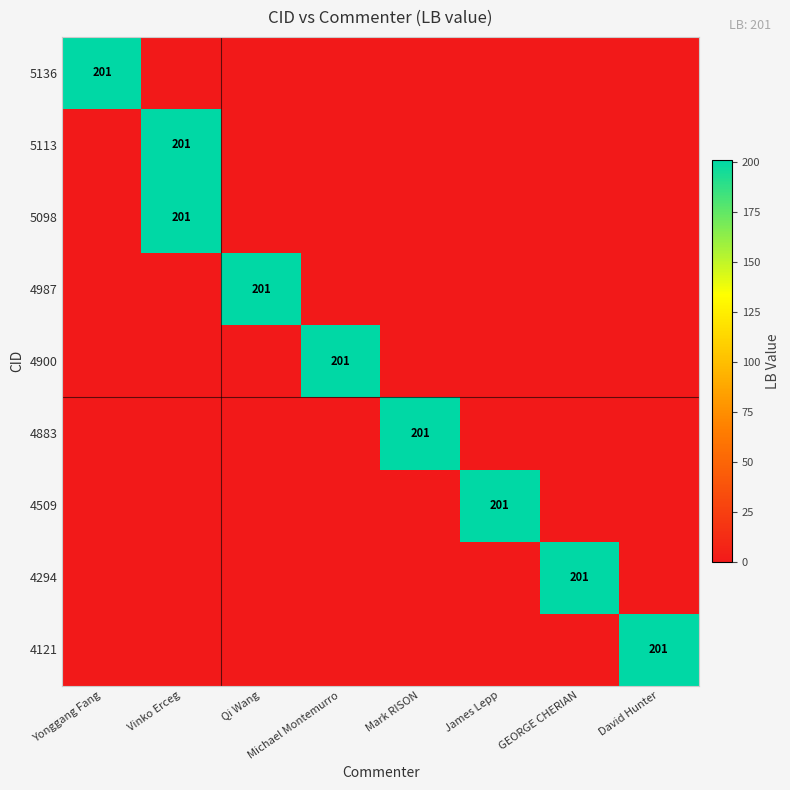

The 5098 series shows 285 at Vinko Erceg. True or false?

False